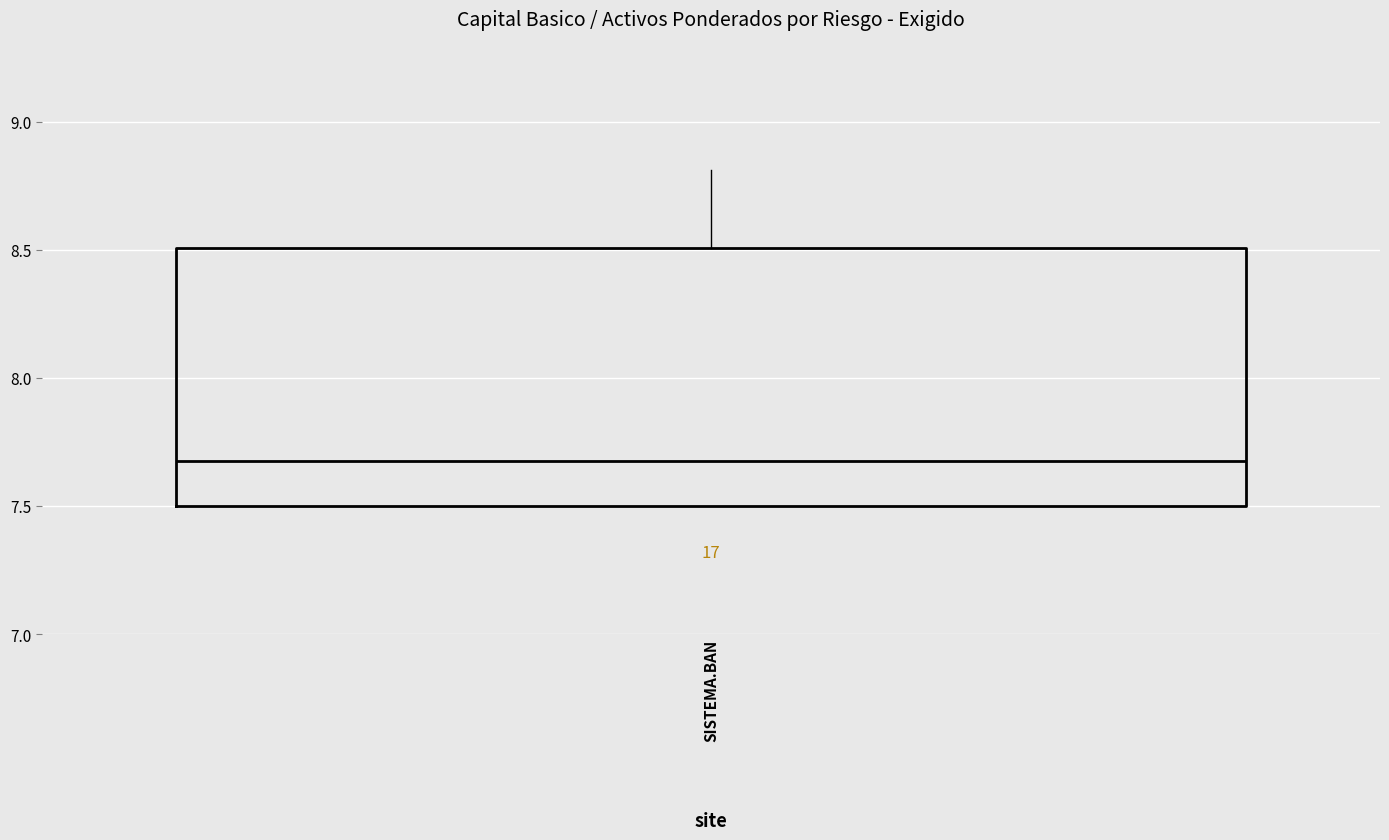

Transcribe this box plot: give where the median line is, the range the box spans, and where the two whiskers end, as read against the y-axis. The values are not printed on the chart, so give them approximately, as read against the axis.

median 7.7, box 7.5 to 8.5, whiskers 7.5 to 8.8